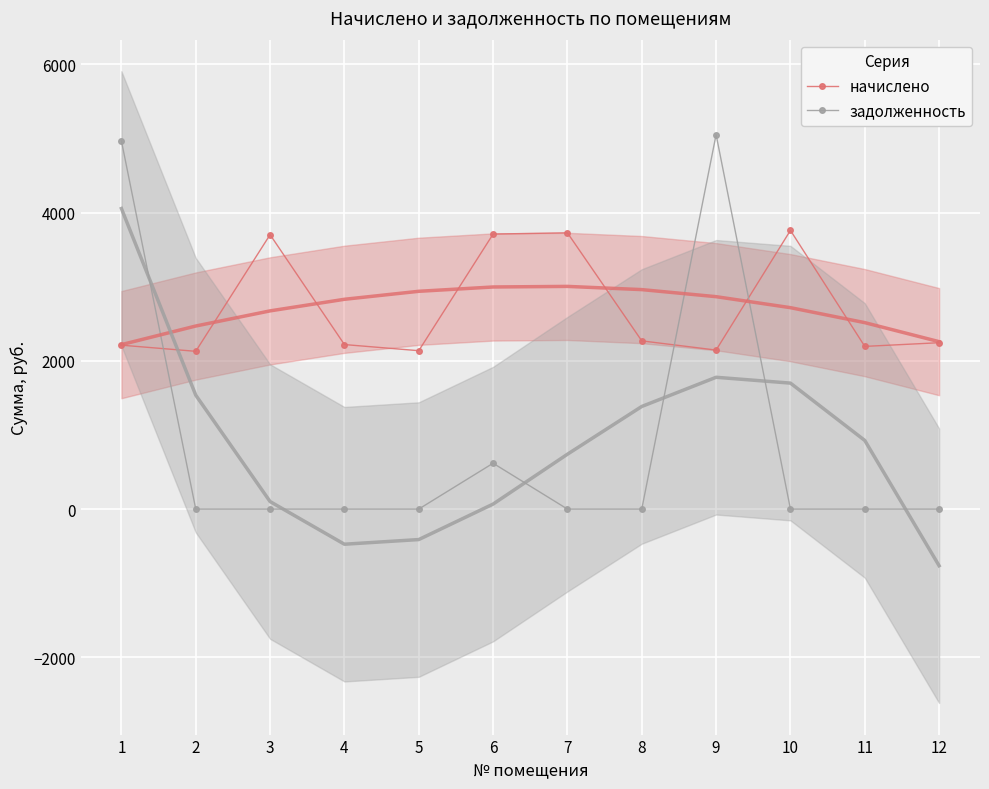

Where is the first local maximum for начислено?

3